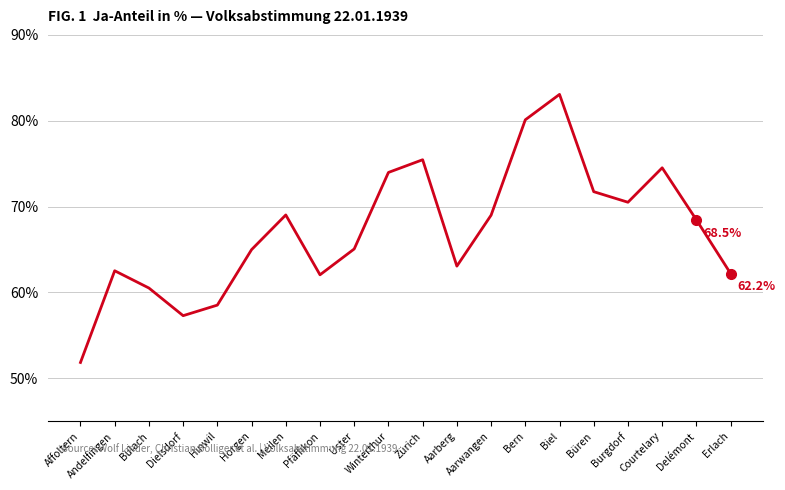

At which label does the data first exceed 68?

Meilen